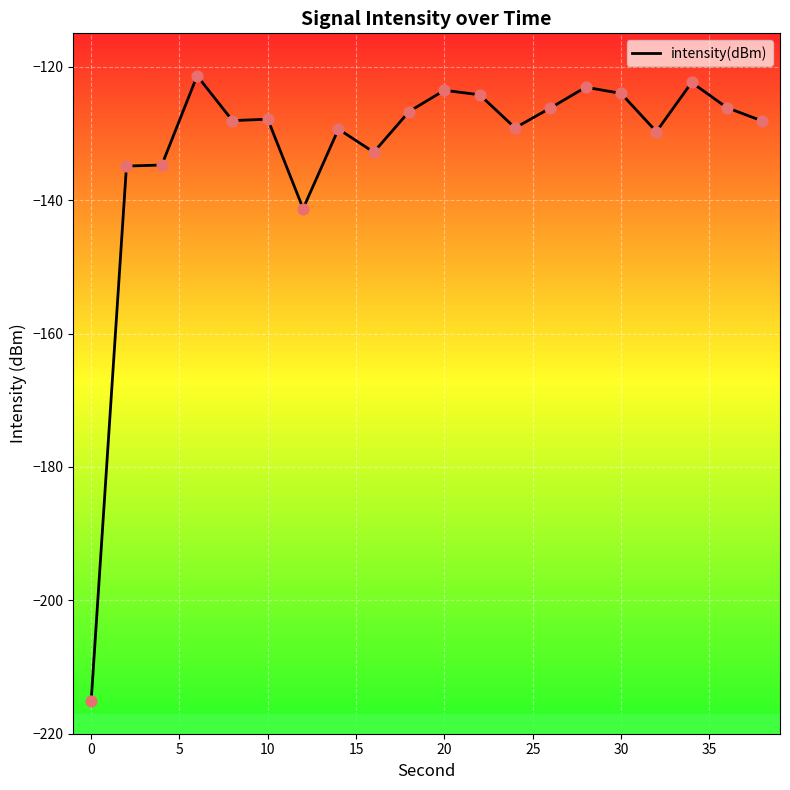

What is the greatest value displayed?

-121.4